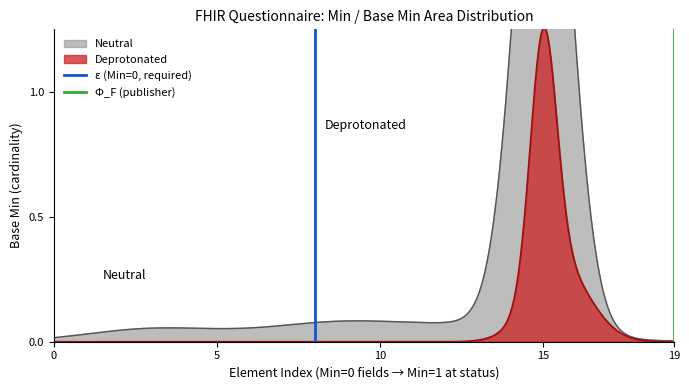

Does the chart have visible grid lines?

No